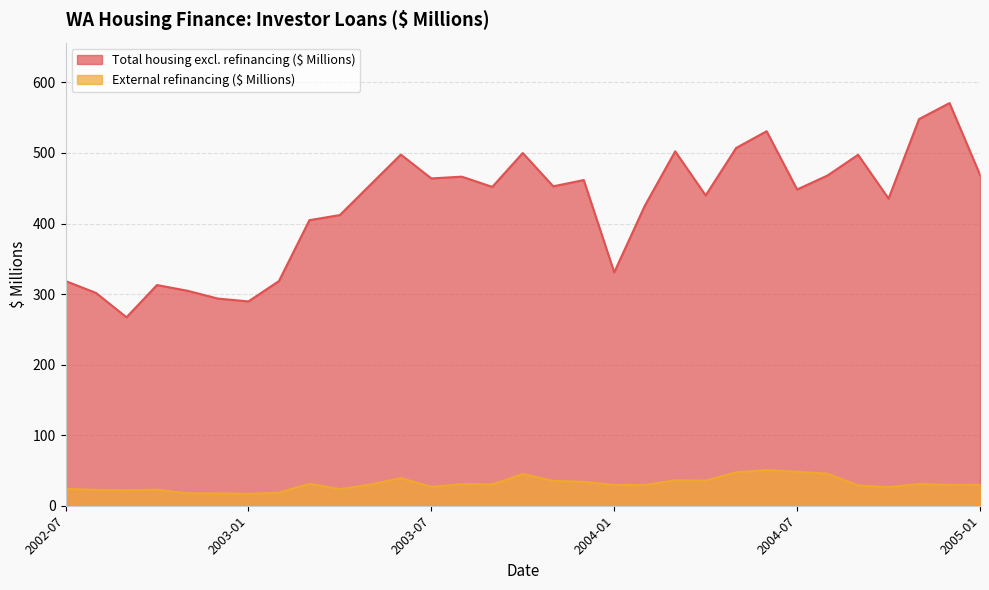

True or false: Total housing excl. refinancing ($ Millions) and External refinancing ($ Millions) cross at least once.

False